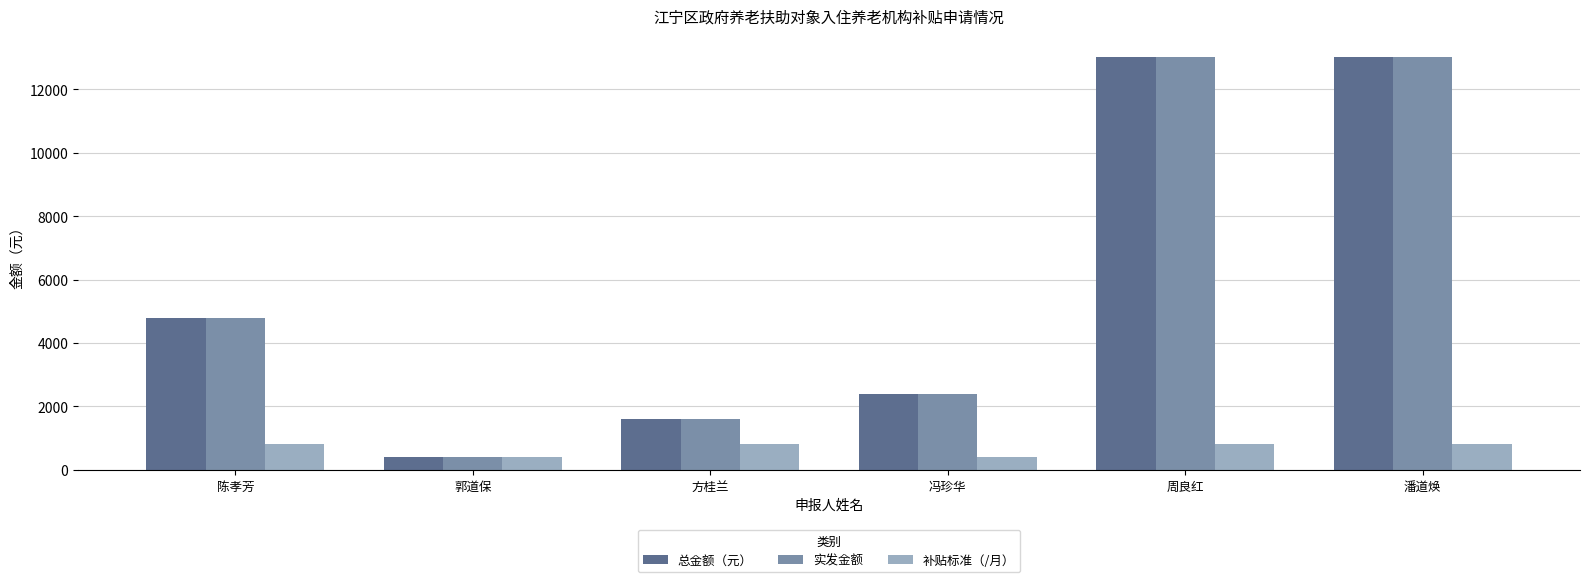

The value of 总金额（元） at 冯珍华 is 1533.7. True or false?

False